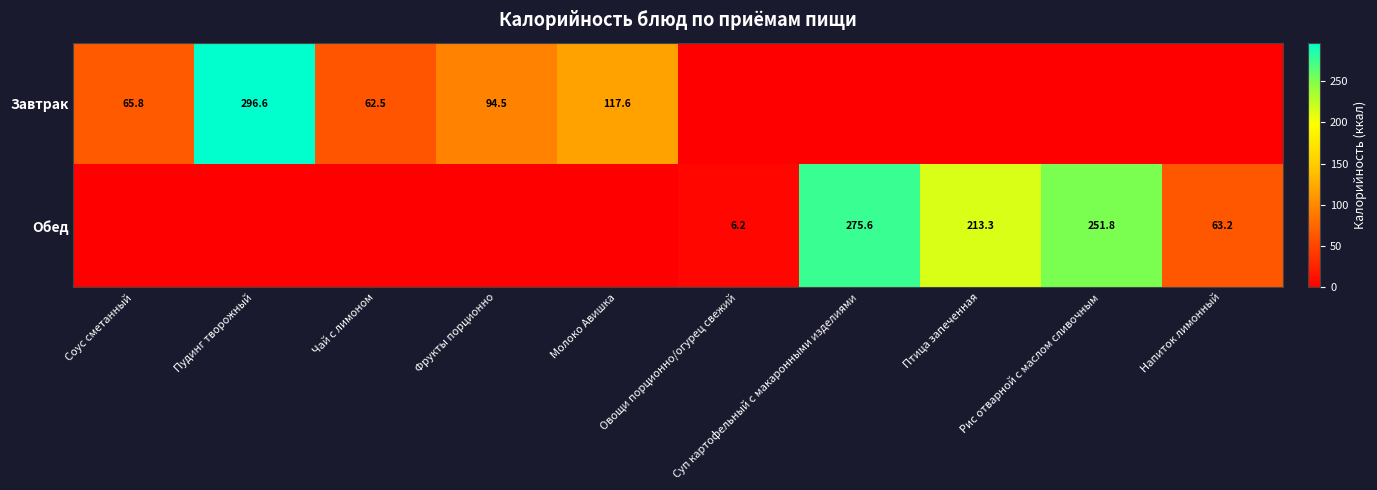

Is it true that Обед equals 41.5 at Напиток лимонный?

False